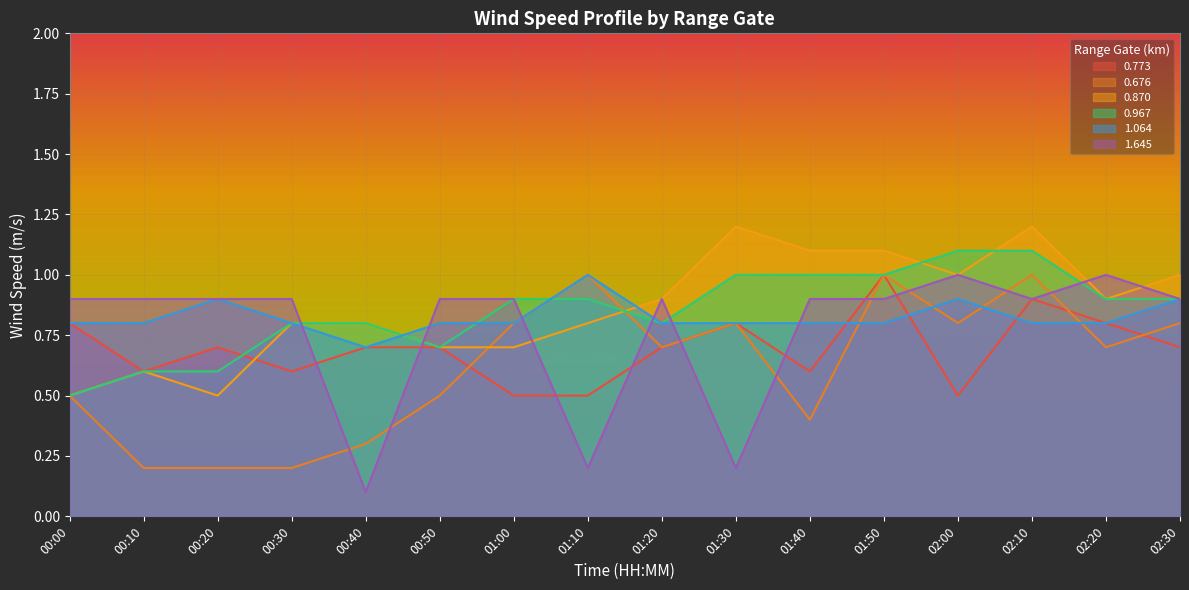

Reading left to right, extract all data points from this chart.

0.773: 00:00=0.8	00:10=0.6	00:20=0.7	00:30=0.6	00:40=0.7	00:50=0.7	01:00=0.5	01:10=0.5	01:20=0.7	01:30=0.8	01:40=0.6	01:50=1.0	02:00=0.5	02:10=0.9	02:20=0.8	02:30=0.7
0.676: 00:00=0.5	00:10=0.2	00:20=0.2	00:30=0.2	00:40=0.3	00:50=0.5	01:00=0.8	01:10=1.0	01:20=0.7	01:30=0.8	01:40=0.4	01:50=1.0	02:00=0.8	02:10=1.0	02:20=0.7	02:30=0.8
0.870: 00:00=0.5	00:10=0.6	00:20=0.5	00:30=0.8	00:40=0.8	00:50=0.7	01:00=0.7	01:10=0.8	01:20=0.9	01:30=1.2	01:40=1.1	01:50=1.1	02:00=1.0	02:10=1.2	02:20=0.9	02:30=1.0
0.967: 00:00=0.5	00:10=0.6	00:20=0.6	00:30=0.8	00:40=0.8	00:50=0.7	01:00=0.9	01:10=0.9	01:20=0.8	01:30=1.0	01:40=1.0	01:50=1.0	02:00=1.1	02:10=1.1	02:20=0.9	02:30=0.9
1.064: 00:00=0.8	00:10=0.8	00:20=0.9	00:30=0.8	00:40=0.7	00:50=0.8	01:00=0.8	01:10=1.0	01:20=0.8	01:30=0.8	01:40=0.8	01:50=0.8	02:00=0.9	02:10=0.8	02:20=0.8	02:30=0.9
1.645: 00:00=0.9	00:10=0.9	00:20=0.9	00:30=0.9	00:40=0.1	00:50=0.9	01:00=0.9	01:10=0.2	01:20=0.9	01:30=0.2	01:40=0.9	01:50=0.9	02:00=1.0	02:10=0.9	02:20=1.0	02:30=0.9